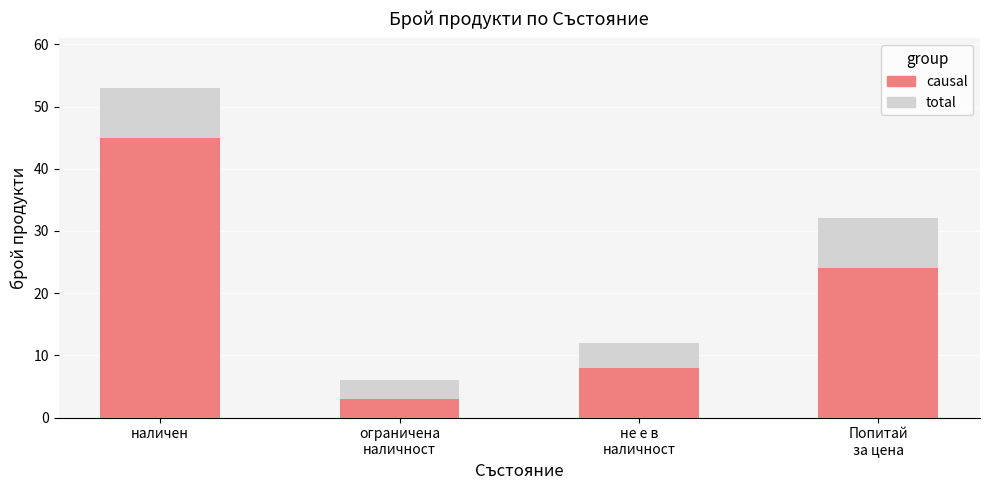

Reading left to right, extract all data points from this chart.

total: 53	6	12	32
causal: 45	3	8	24